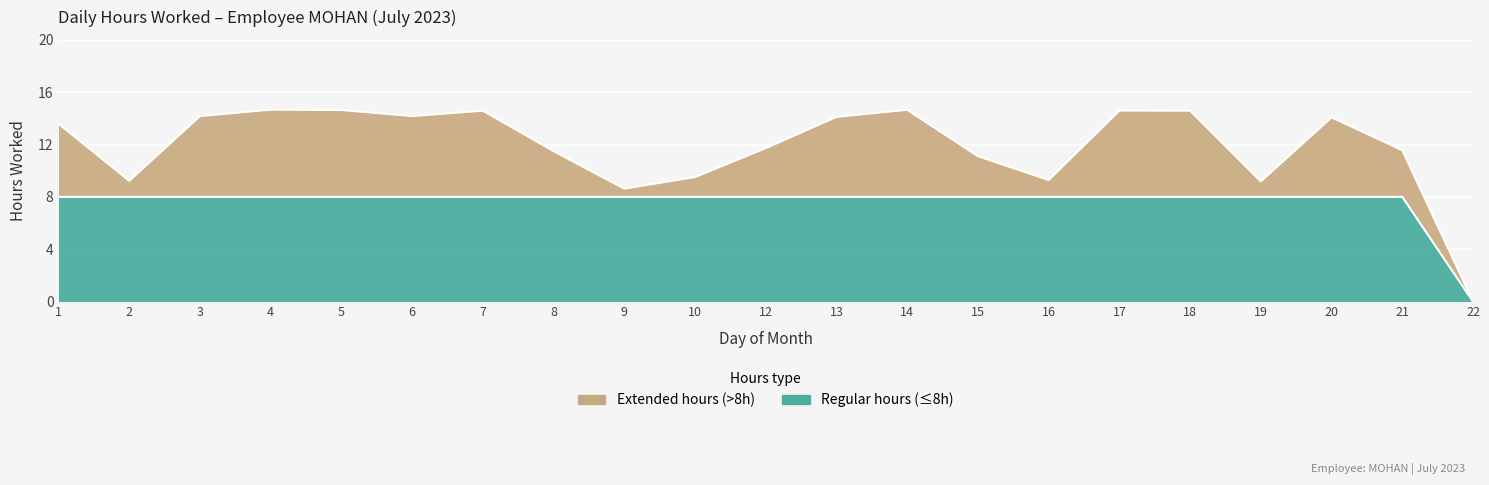

What is the greatest value displayed?

14.7